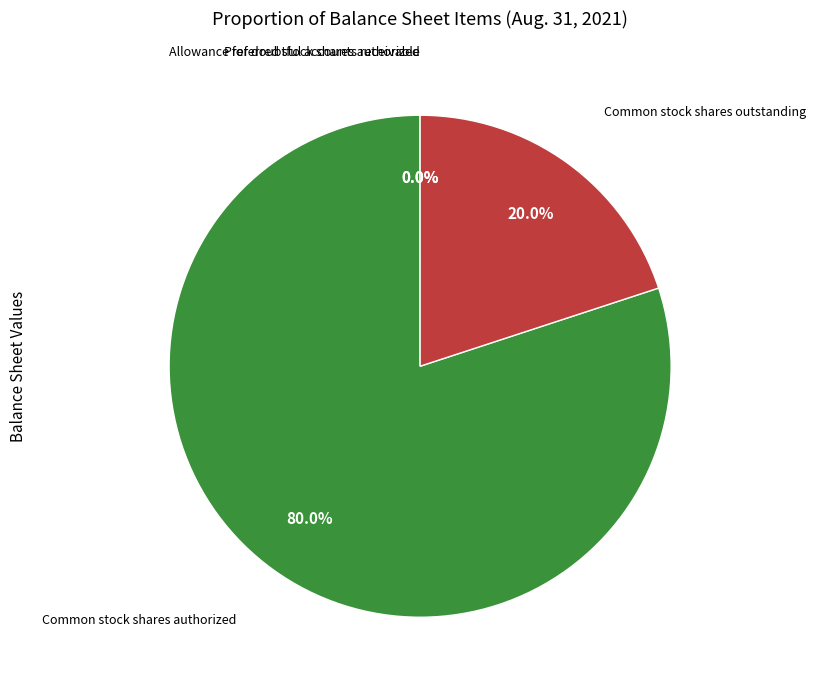

Is there a majority slice in this chart?

Yes